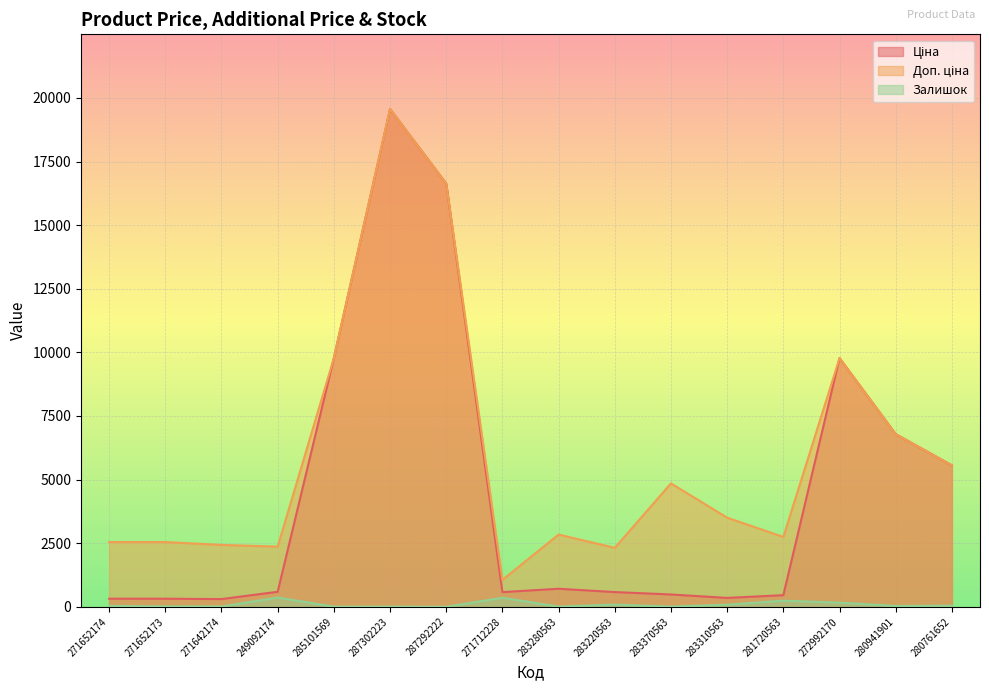

How many interior local valleys does the Ціна series have?

3